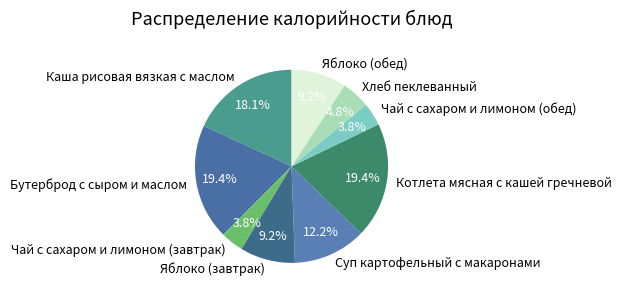

Is it true that Яблоко (обед) is 9% of the pie?

True